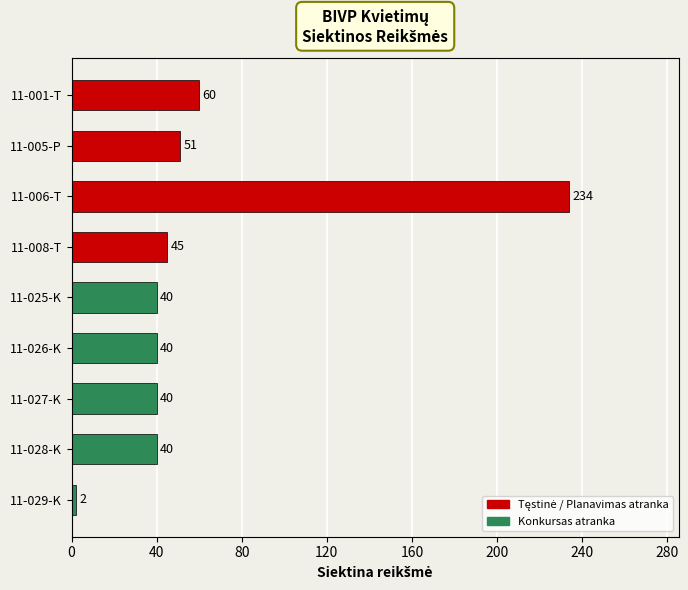

What is the change in value from 11-005-P to 11-028-K?

-11